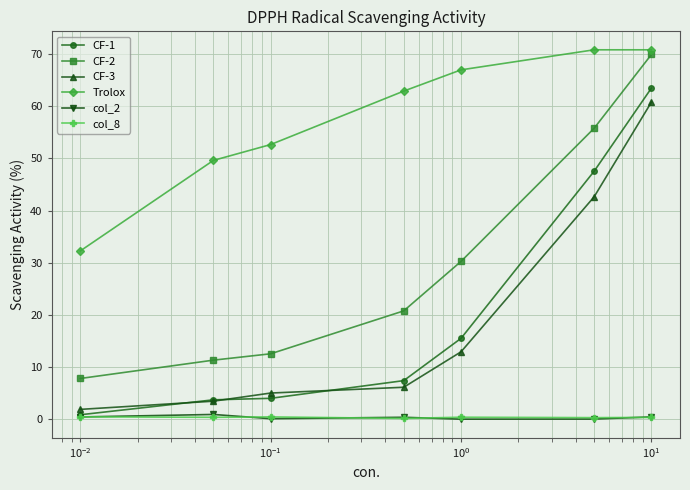

How many lines are shown in the chart?

6